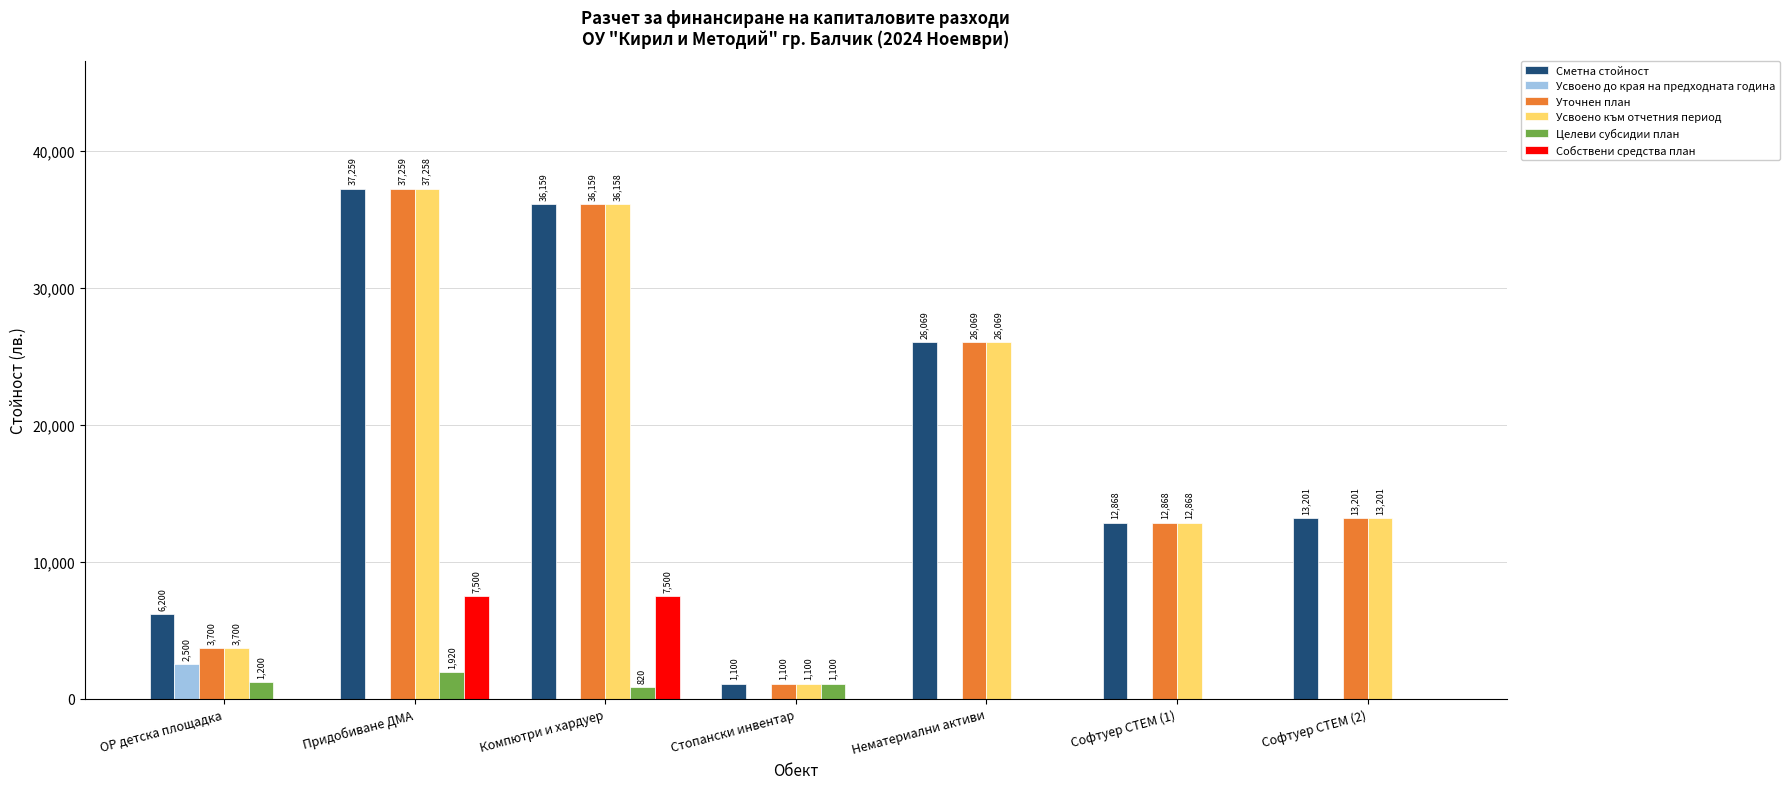

Reading right to left, what are all the values shown in this chart?

Сметна стойност: 13201	12868	26069	1100	36159	37259	6200
Усвоено до края на предходната година: 0	0	0	0	0	0	2500
Уточнен план: 13201	12868	26069	1100	36159	37259	3700
Усвоено към отчетния период: 13201	12868	26069	1100	36158	37258	3700
Целеви субсидии план: 0	0	0	1100	820	1920	1200
Собствени средства план: 0	0	0	0	7500	7500	0